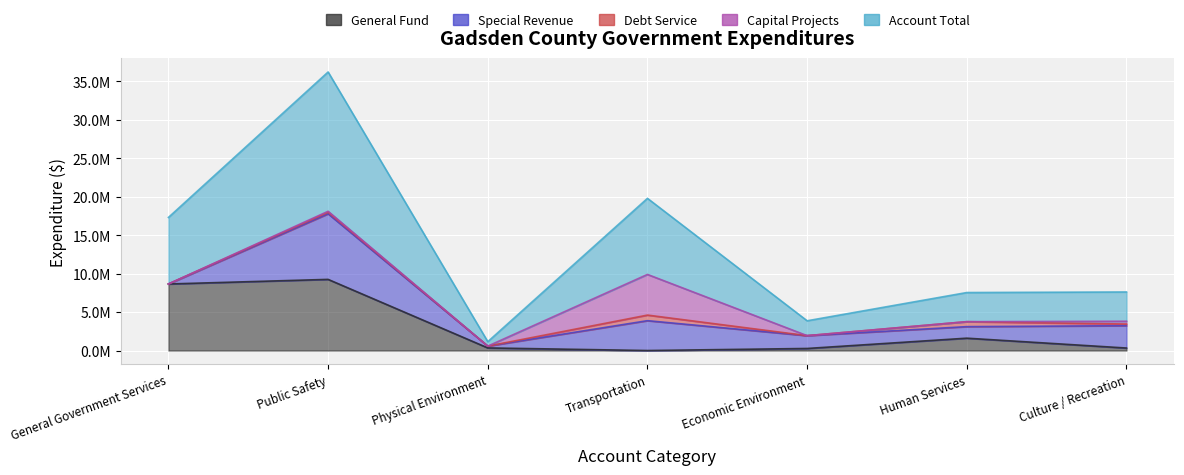

What is the difference between the highest and lowest values at Public Safety?

17985081